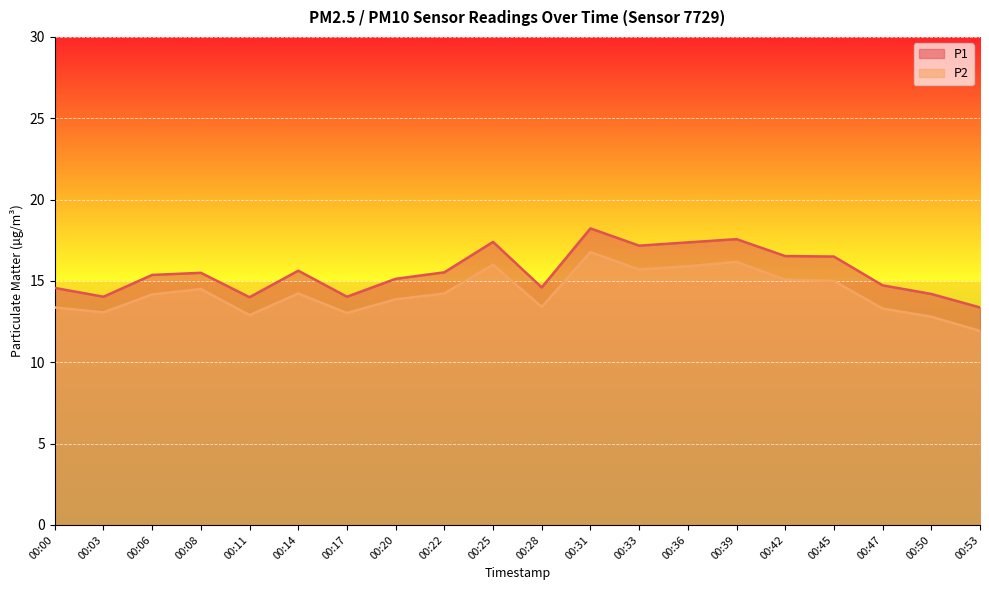

What is the smallest value displayed?

11.9